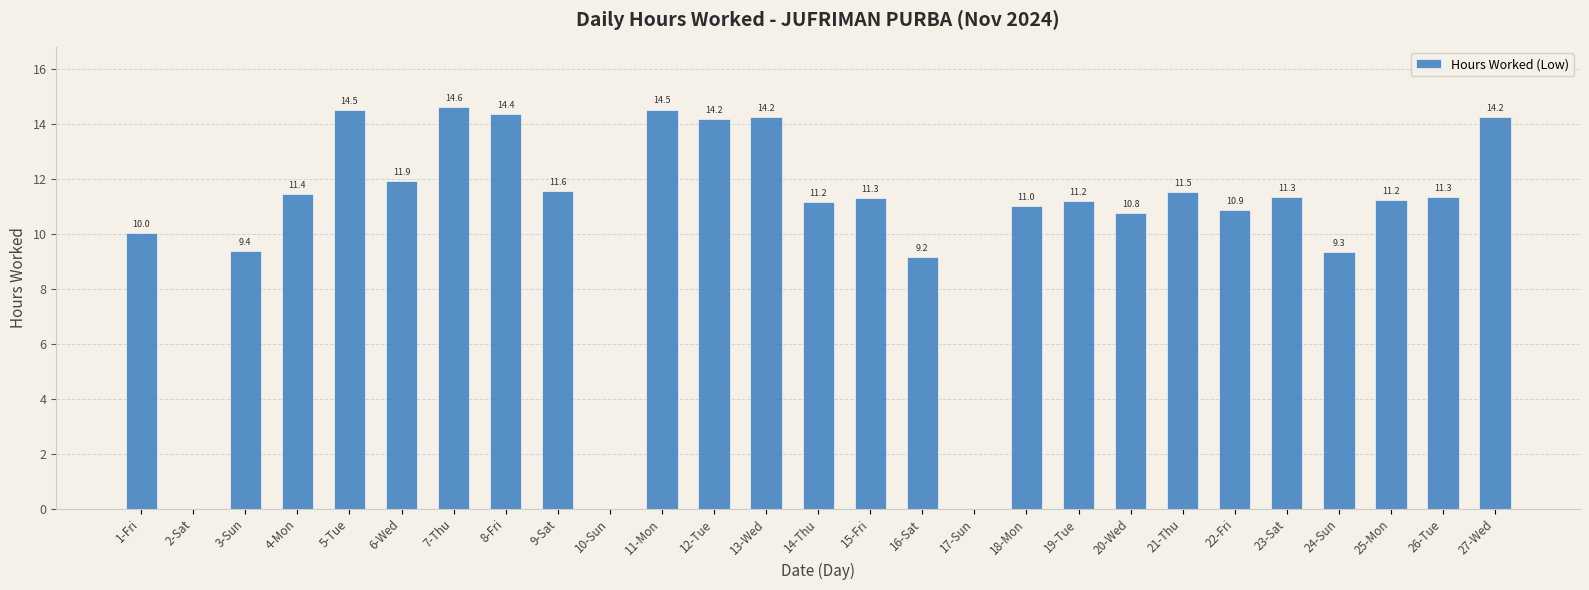

What is the change in value from 7-Thu to 20-Wed?

-3.8